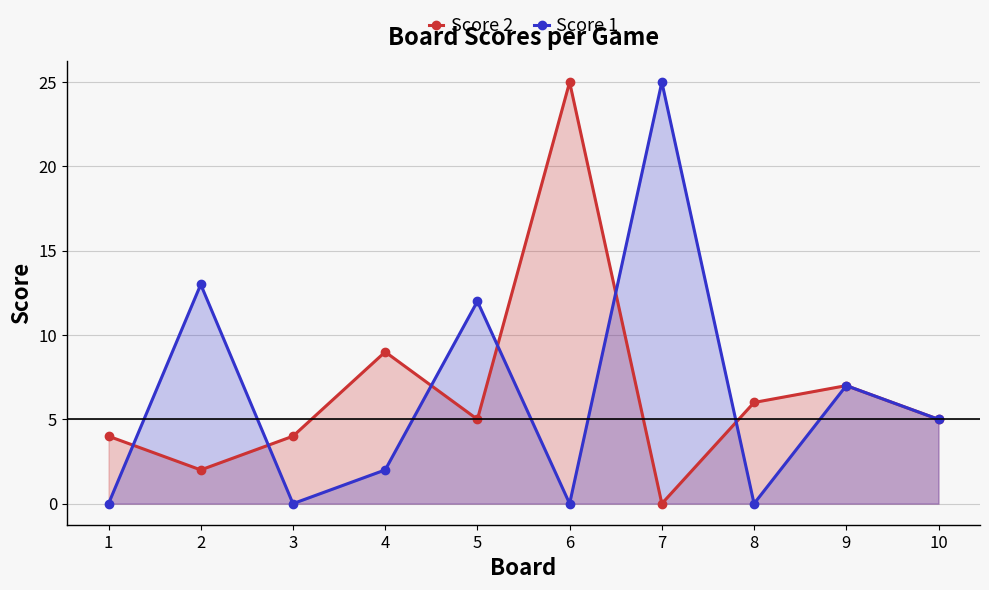

Where does the Score 2 series first go above 5?

4